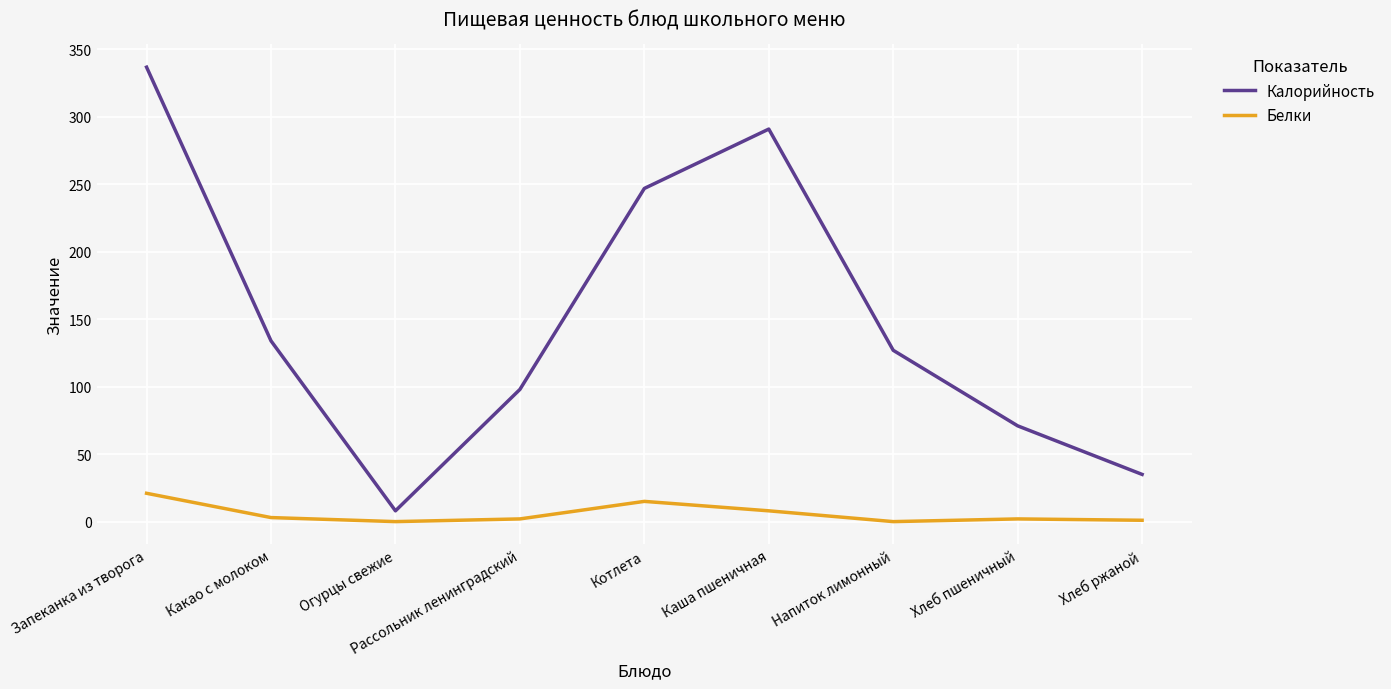

True or false: Белки has a value of 21.0 at Запеканка из творога.

True